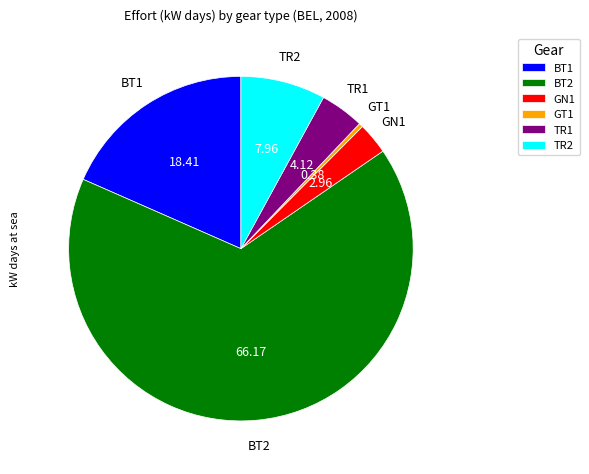

Is there any slice that represents more than half of the pie?

Yes